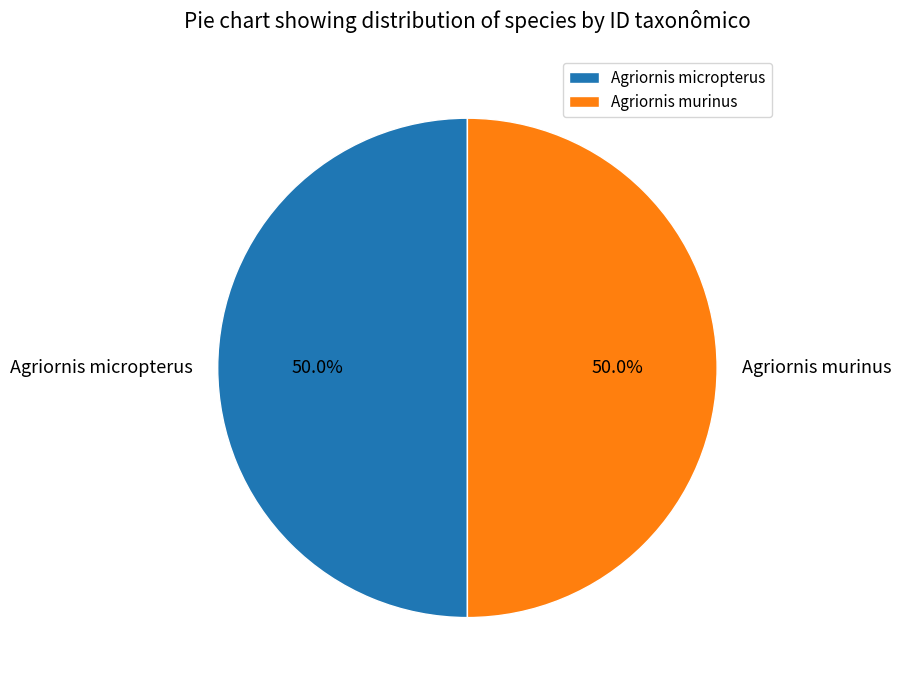

The Agriornis micropterus slice represents 40% of the pie. True or false?

False